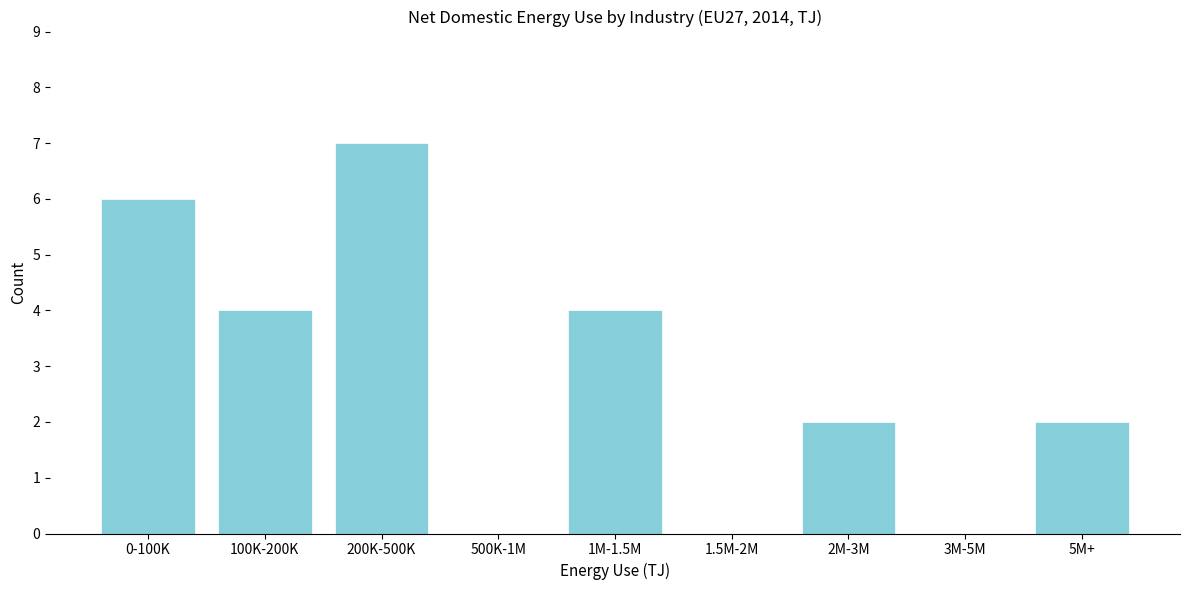

Reading left to right, list all the values displayed in this chart.

0-100K=6	100K-200K=4	200K-500K=7	500K-1M=0	1M-1.5M=4	1.5M-2M=0	2M-3M=2	3M-5M=0	5M+=2